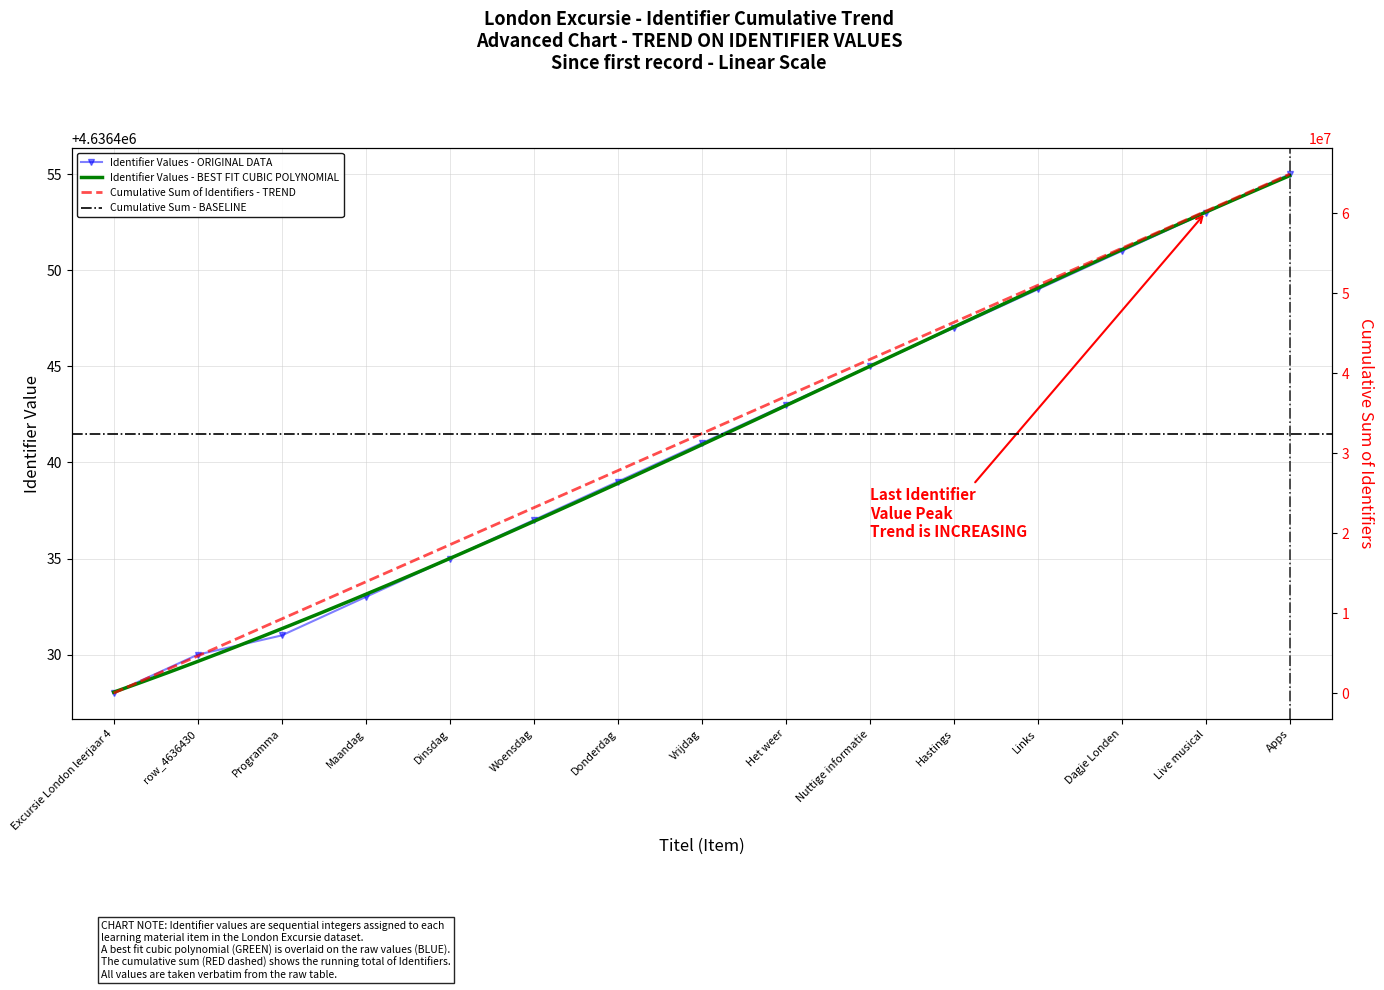

At which category does the chart reach its peak across all series?

Apps